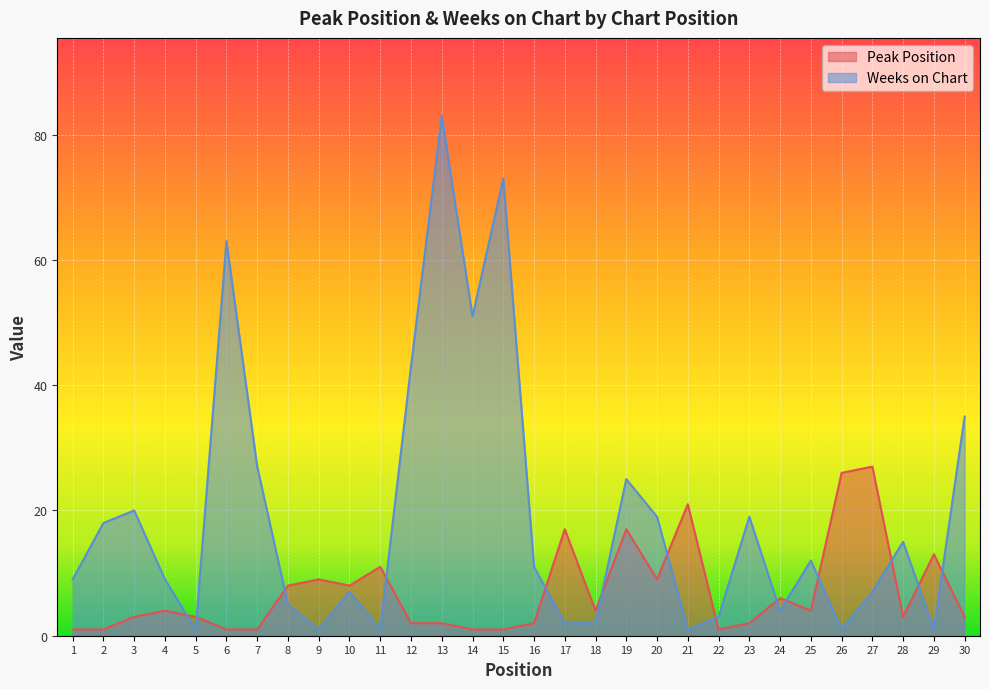

The Peak Position series shows 0 at 14. True or false?

False